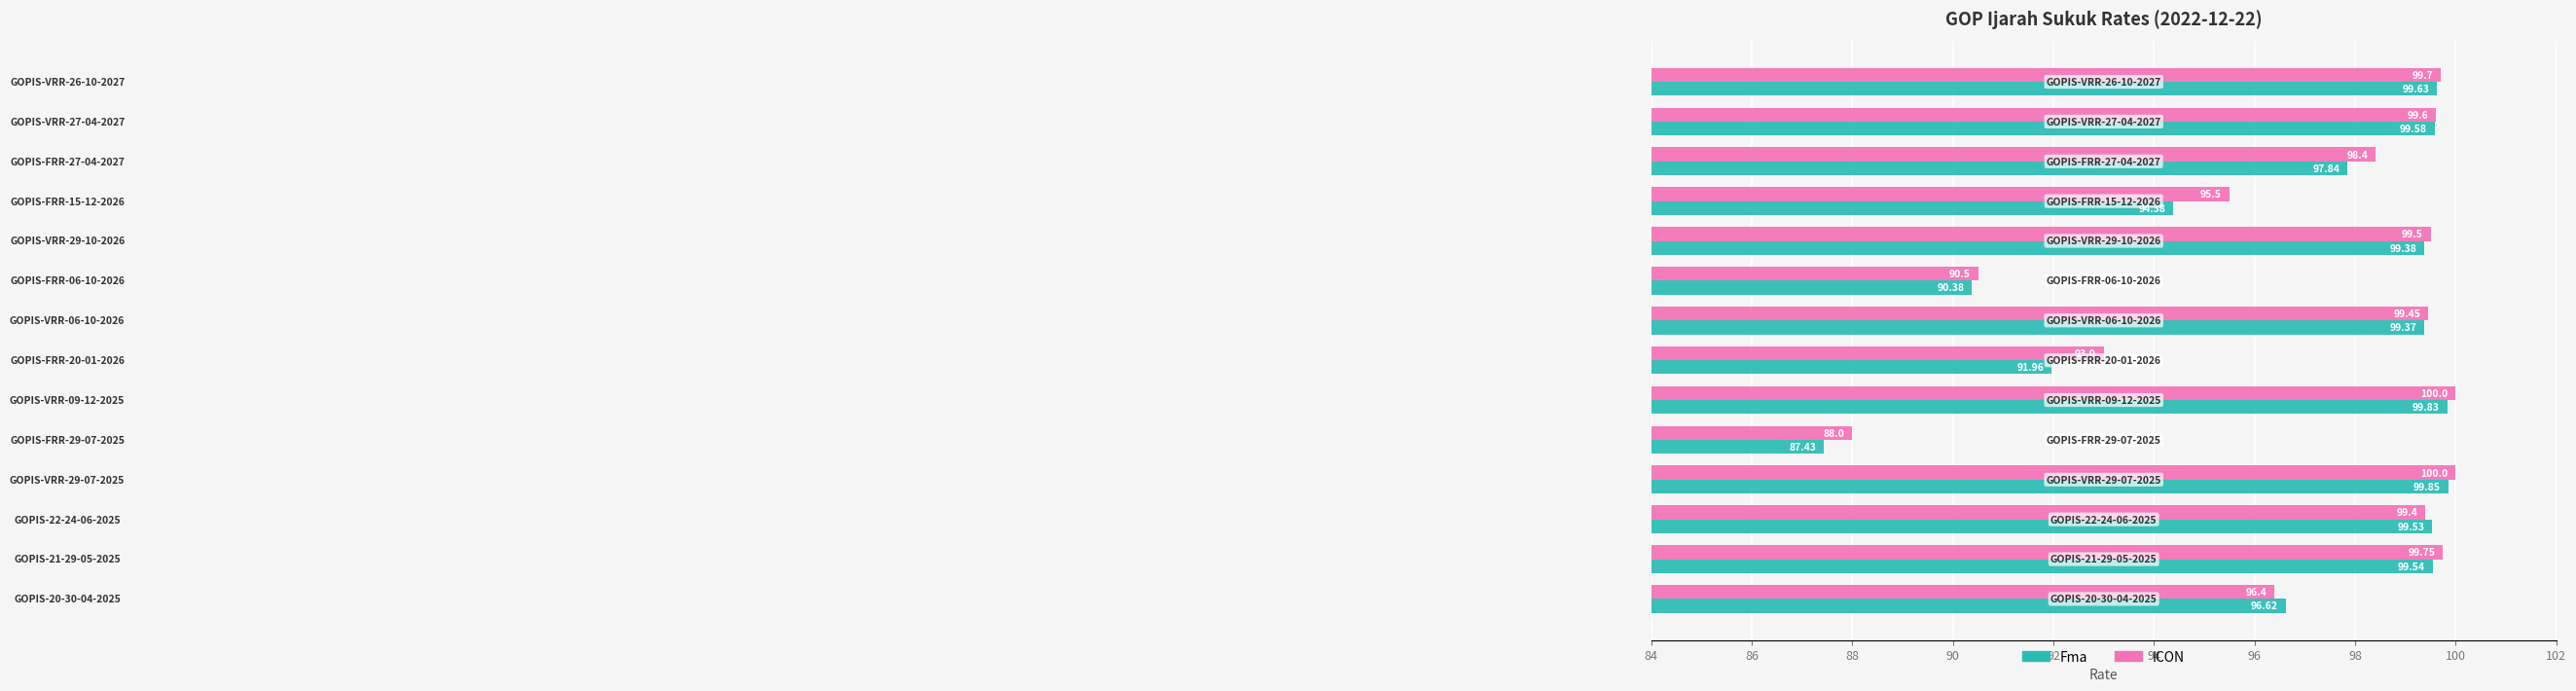

Which series has the largest total across all categories?

ICON